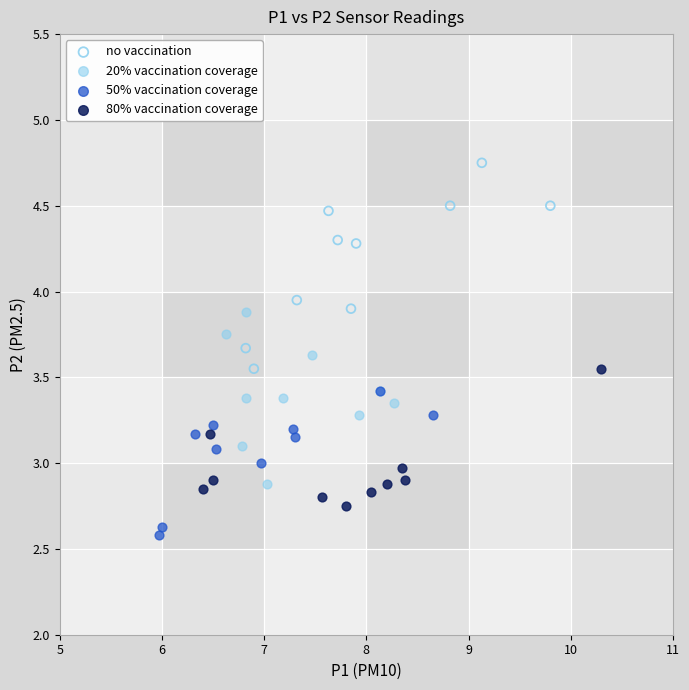

Which series reaches the minimum Y coordinate?

50% vaccination coverage